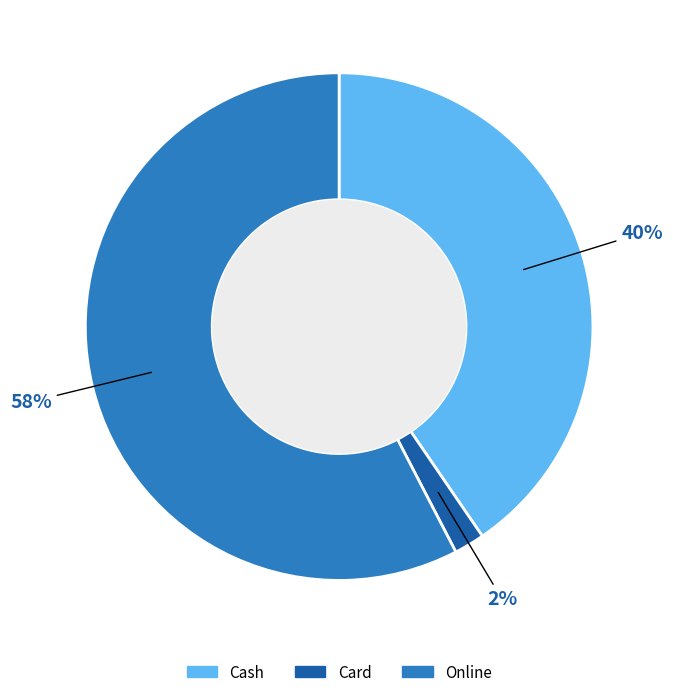

Is there a majority slice in this chart?

Yes